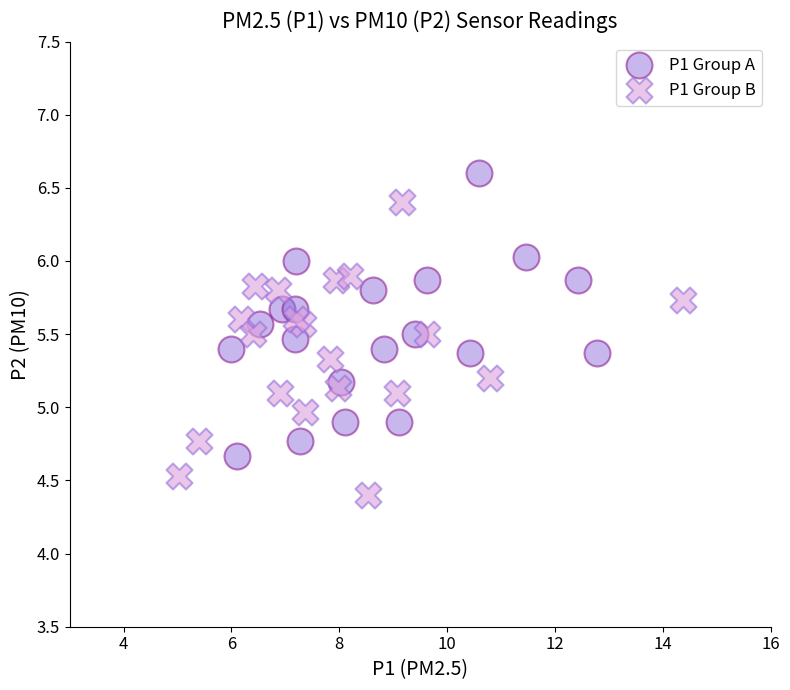

Which series reaches the maximum Y coordinate?

P1 Group A